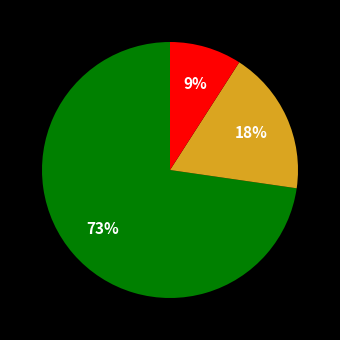

Is there any slice that represents more than half of the pie?

Yes